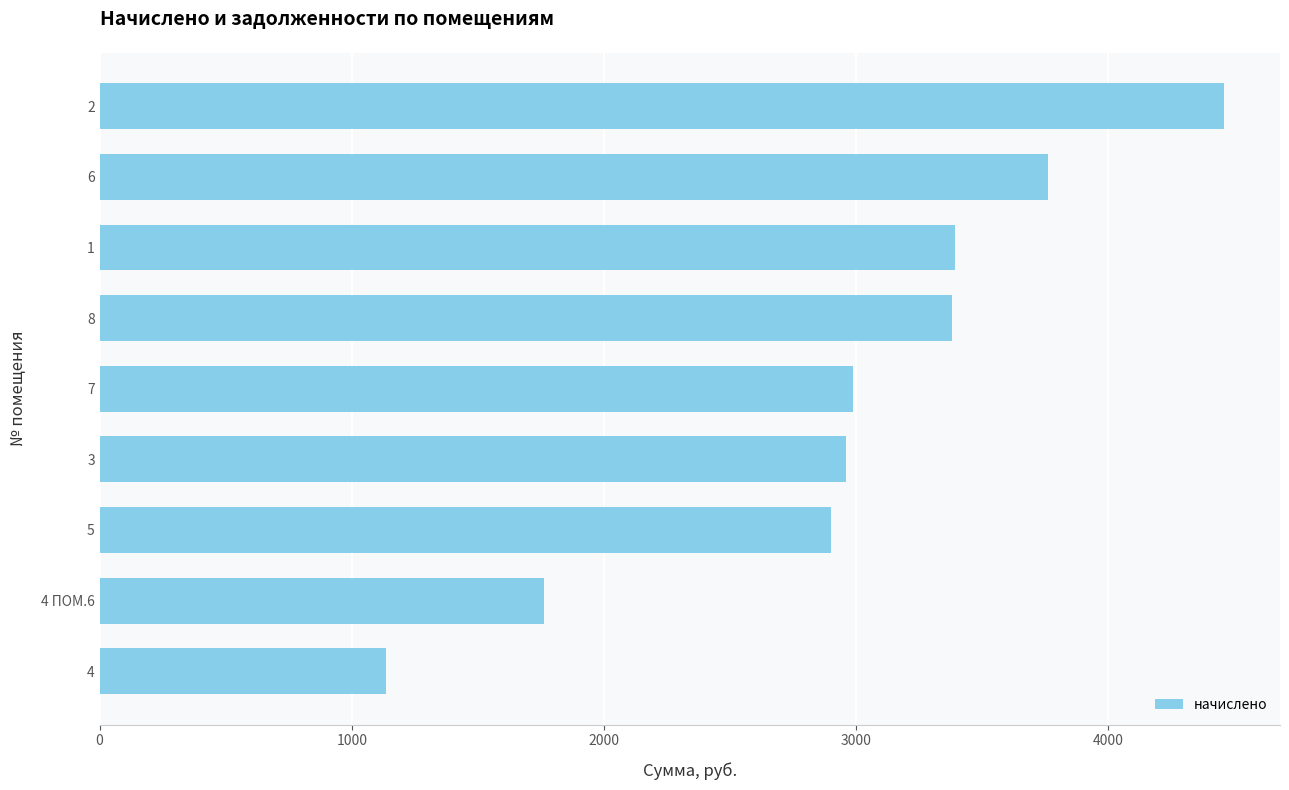

Is it true that the value at 4 ПОМ.6 is 2878.4?

False